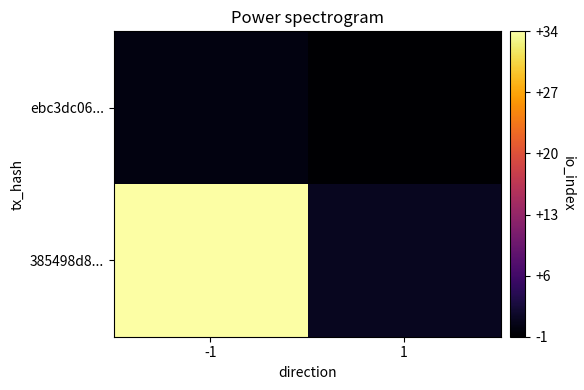

Between -1 and 1, which series saw the biggest shift?

385498d8...